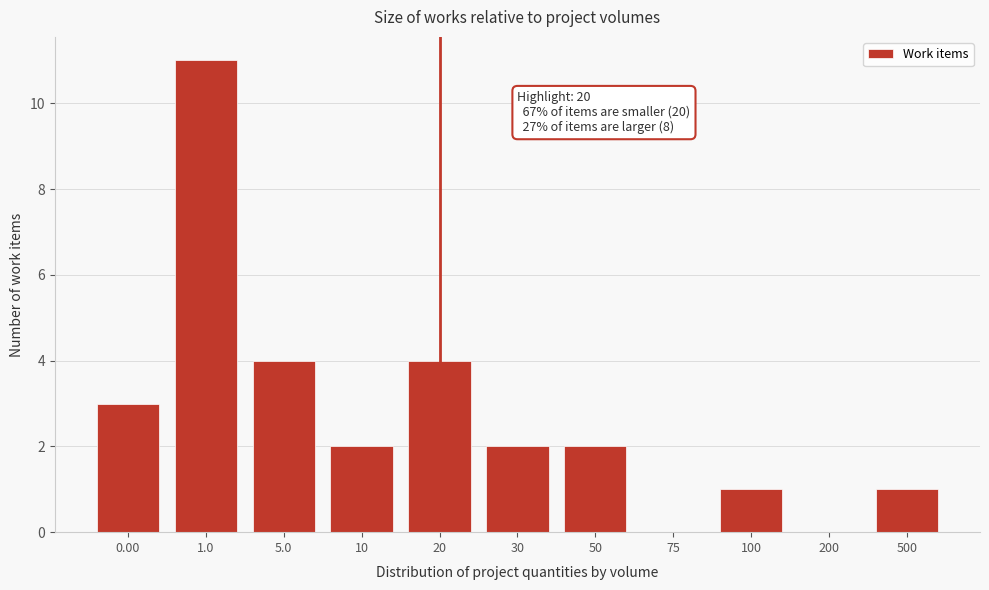

Reading right to left, extract all data points from this chart.

500=1	200=0	100=1	75=0	50=2	30=2	20=4	10=2	5.0=4	1.0=11	0.00=3